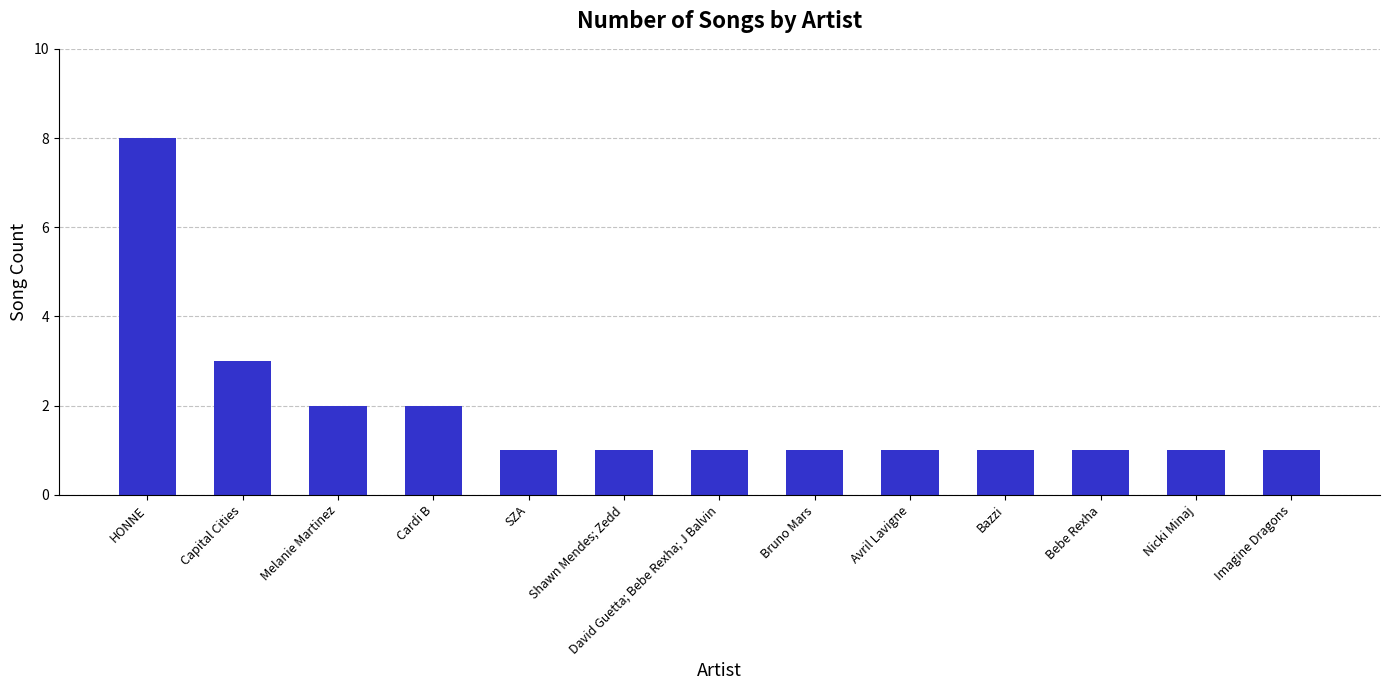

How many data points does each series have?

13